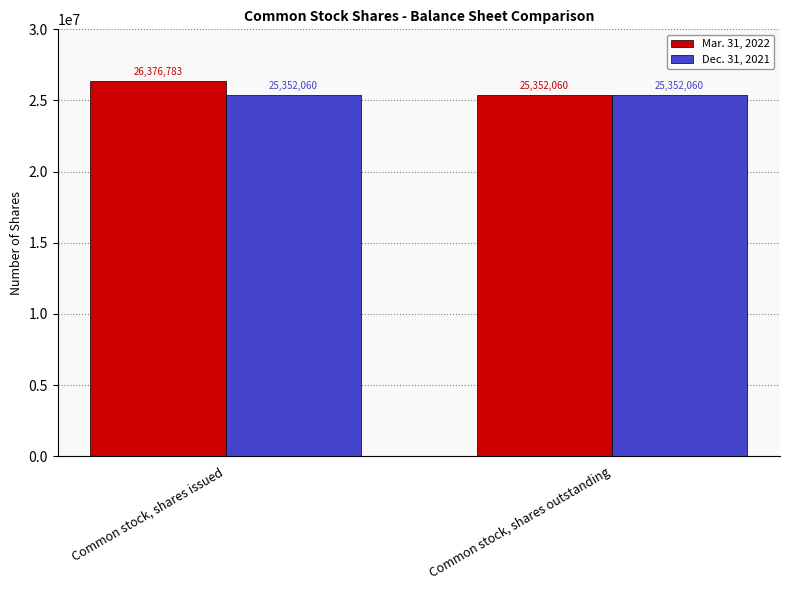

The Dec. 31, 2021 series shows 25352060 at Common stock, shares issued. True or false?

True